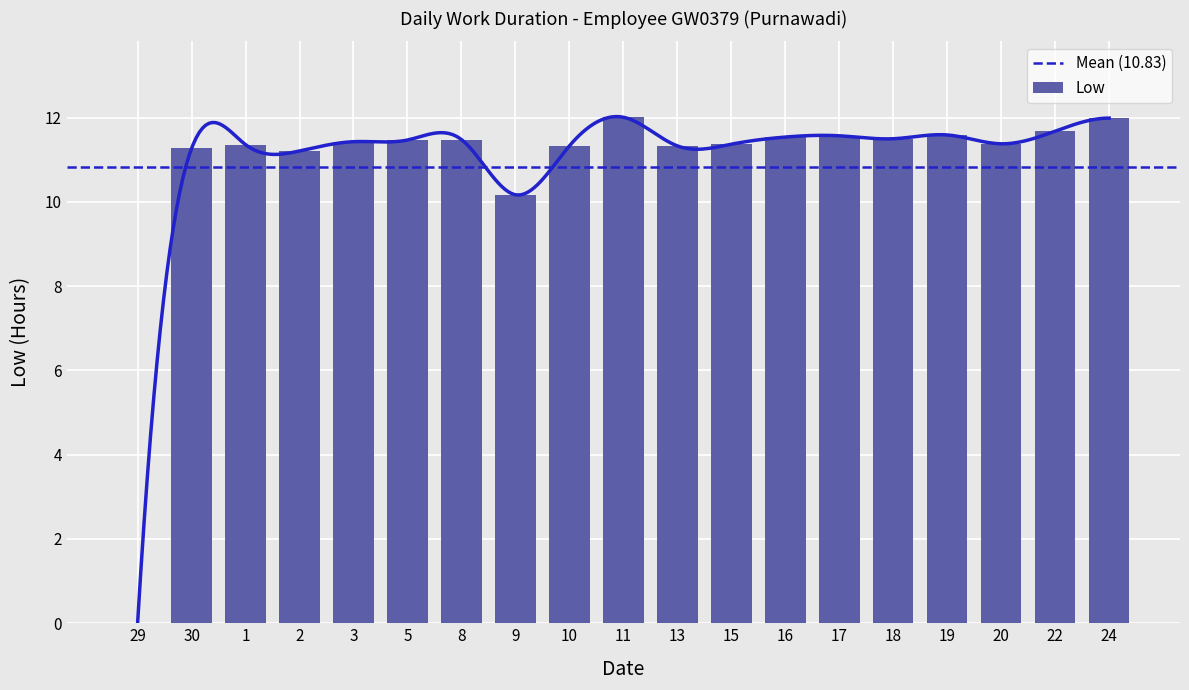

Reading left to right, what are all the values shown in this chart?

0.0	11.3	11.4	11.2	11.4	11.5	11.5	10.2	11.3	12.0	11.3	11.4	11.5	11.6	11.5	11.6	11.4	11.7	12.0